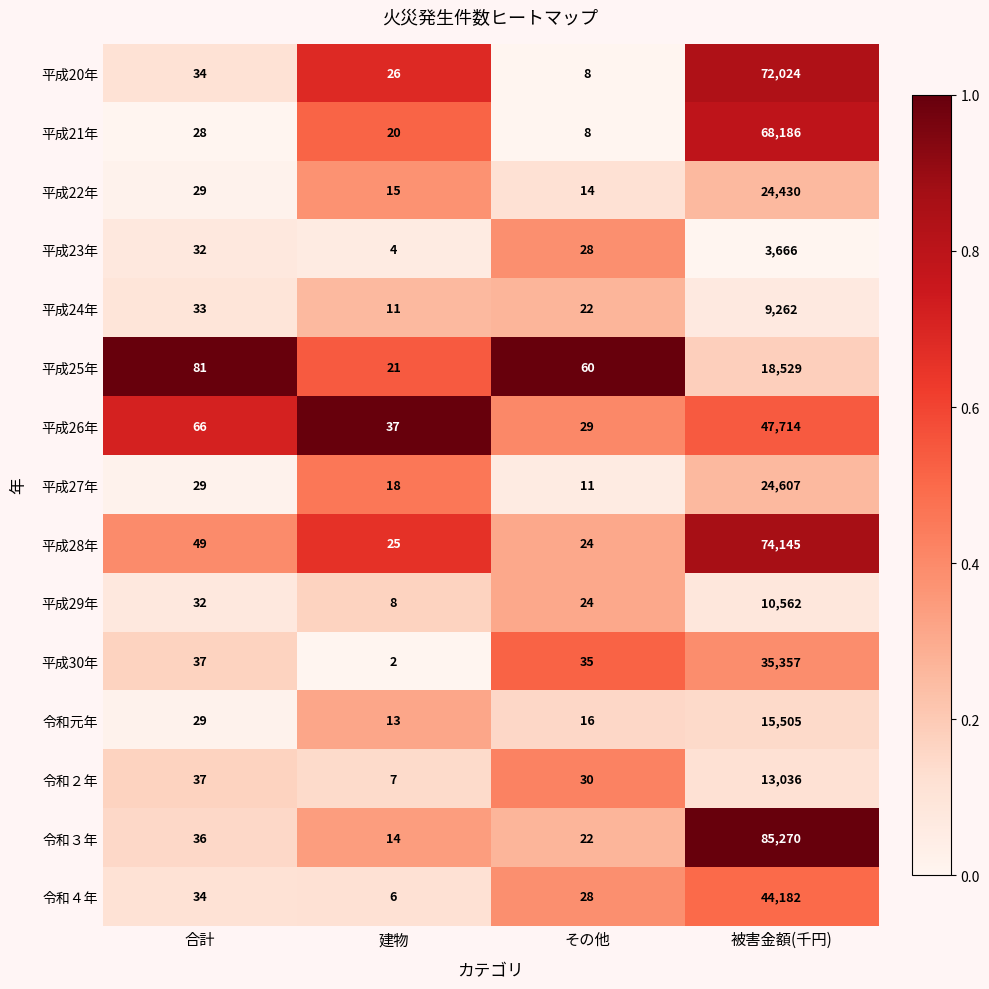

List the labels in order of 平成26年 value, largest first.

被害金額(千円), 合計, 建物, その他